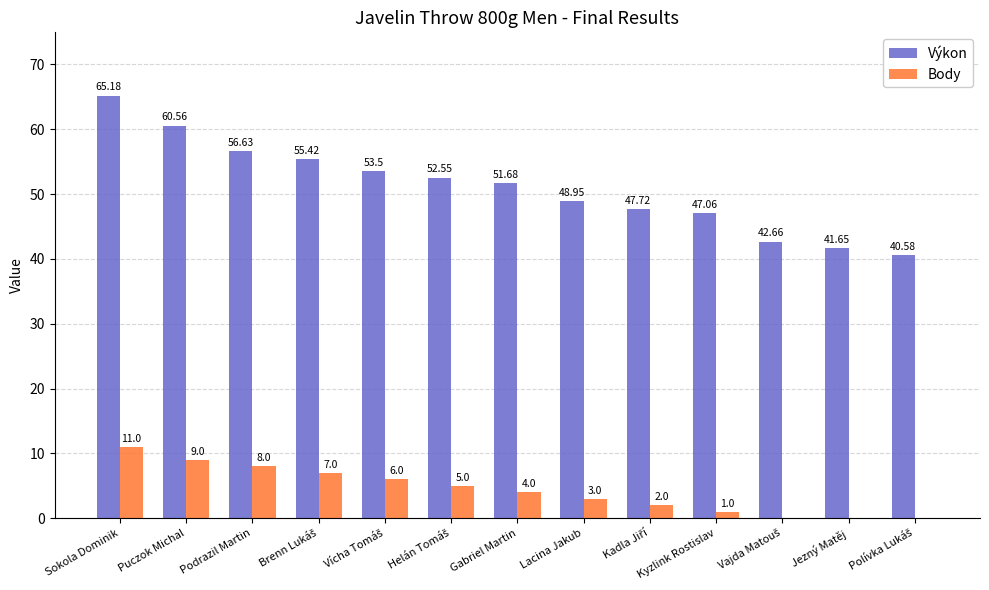

What is the sum of the Body values at Kyzlink Rostislav and Podrazil Martin?

9.0